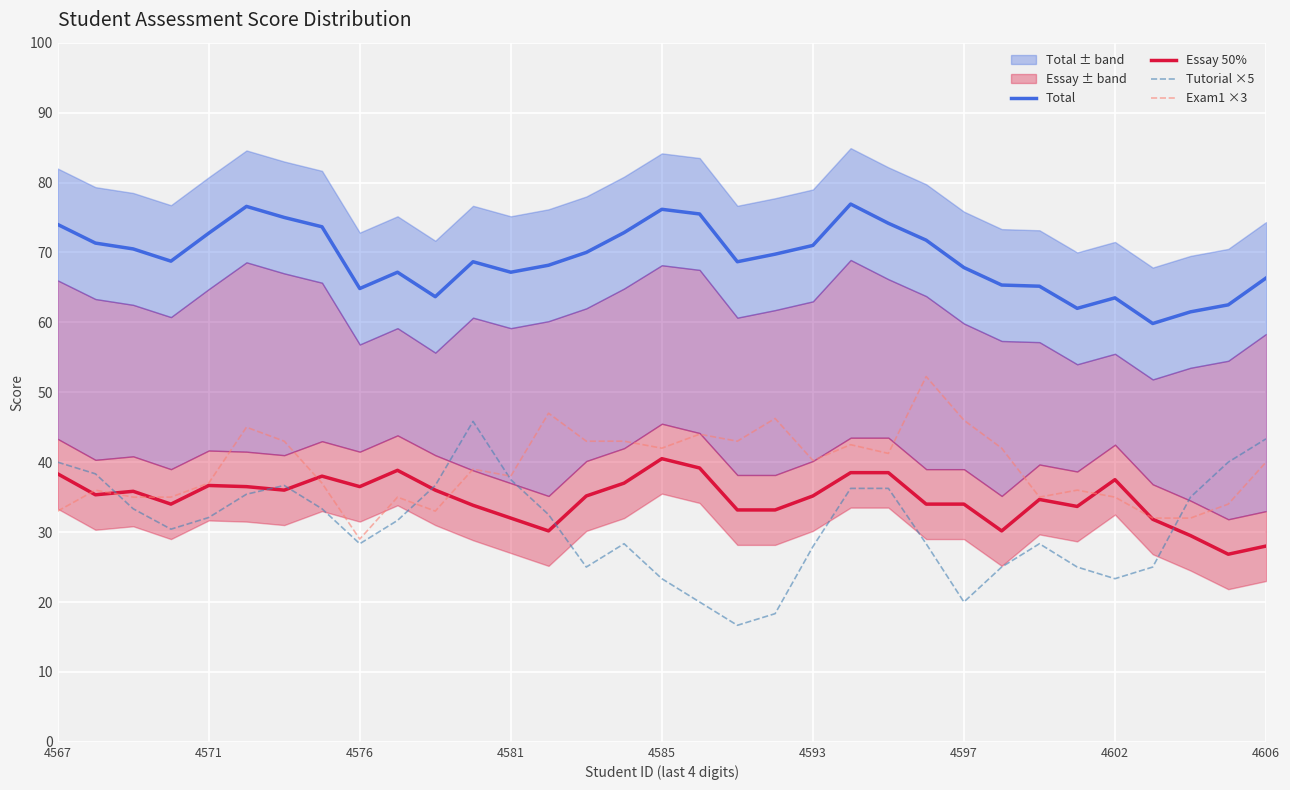

True or false: Tutorial ×5 and Total cross at least once.

False